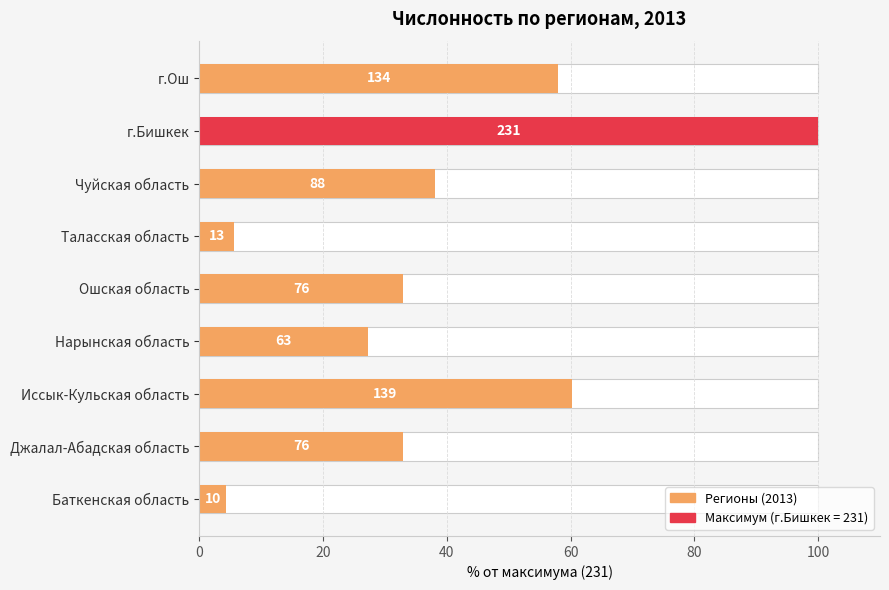

True or false: the data shows 60.2 at Иссык-Кульская область.

True